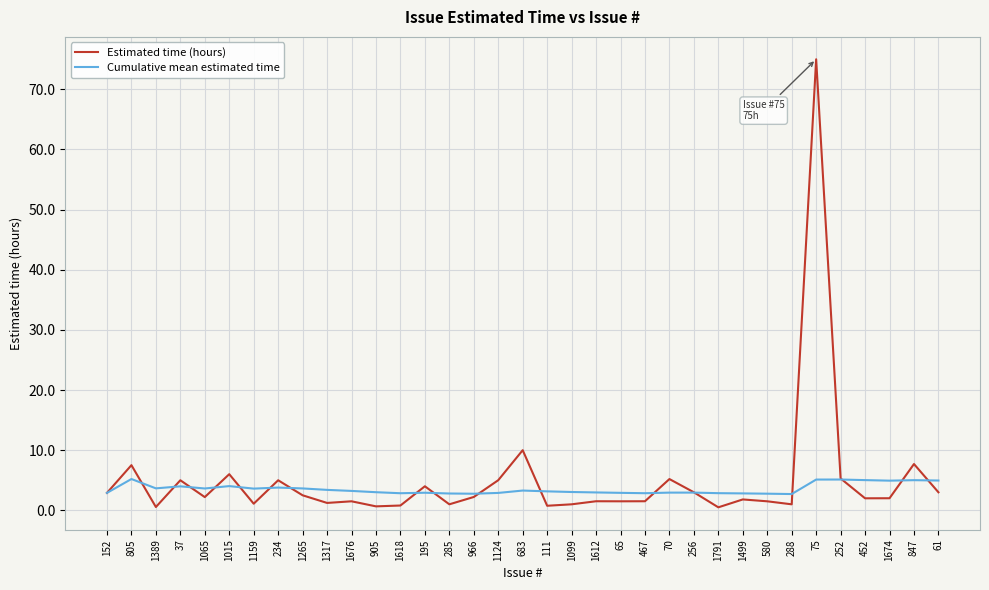

Rank the series by their average value, from highest to lowest.

Estimated time (hours), Cumulative mean estimated time